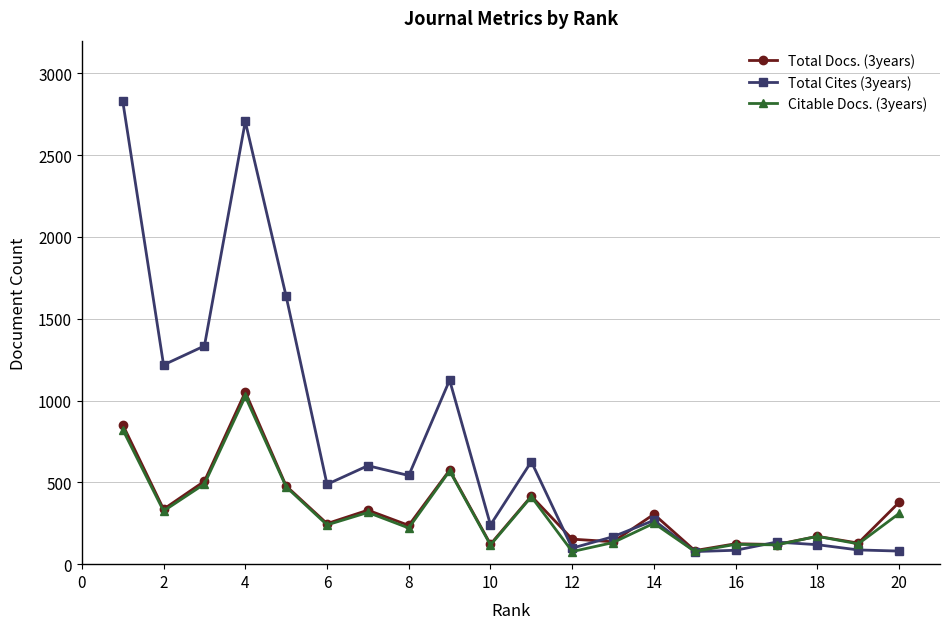

What is the value of the Citable Docs. (3years) point at the 20th from the left?

310